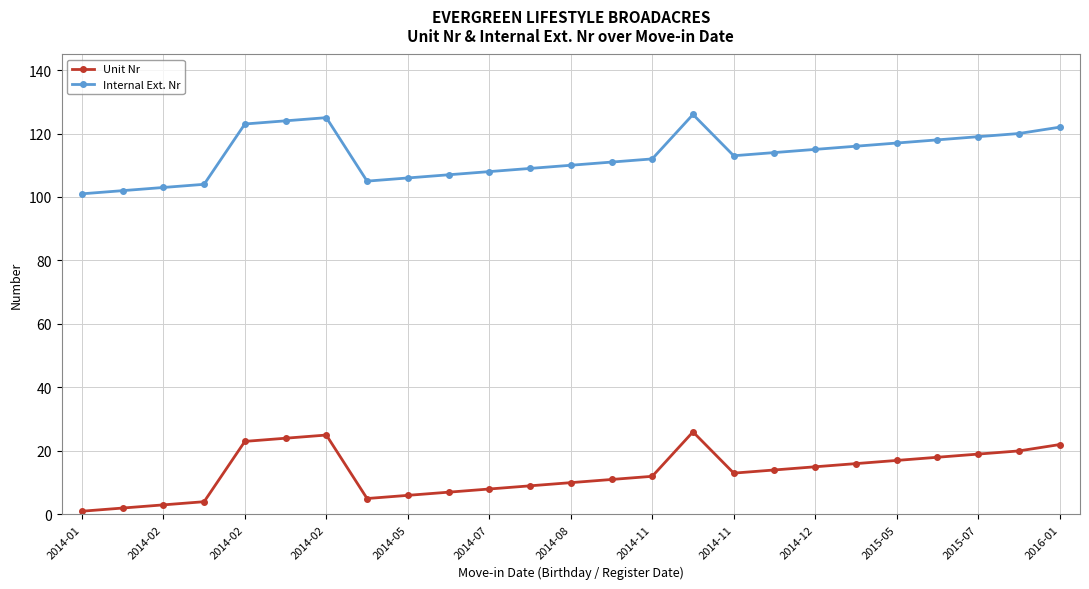

What is the difference between the maximum and second lowest values in the Unit Nr series?

24